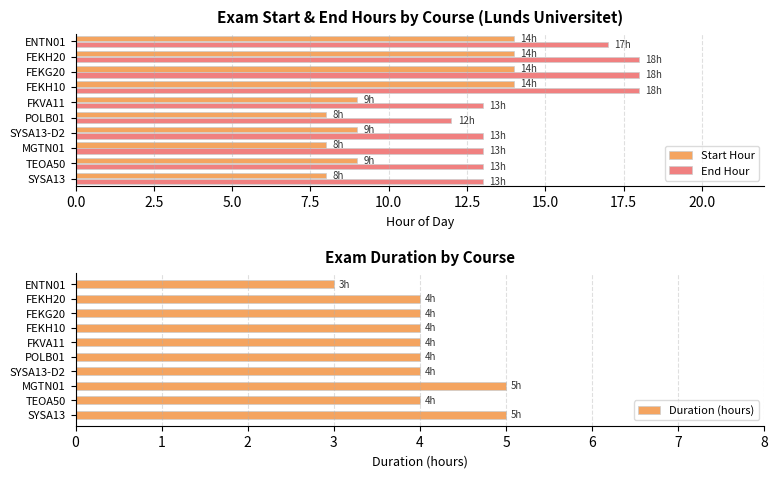

The Start Hour series shows 14 at TEOA50. True or false?

False